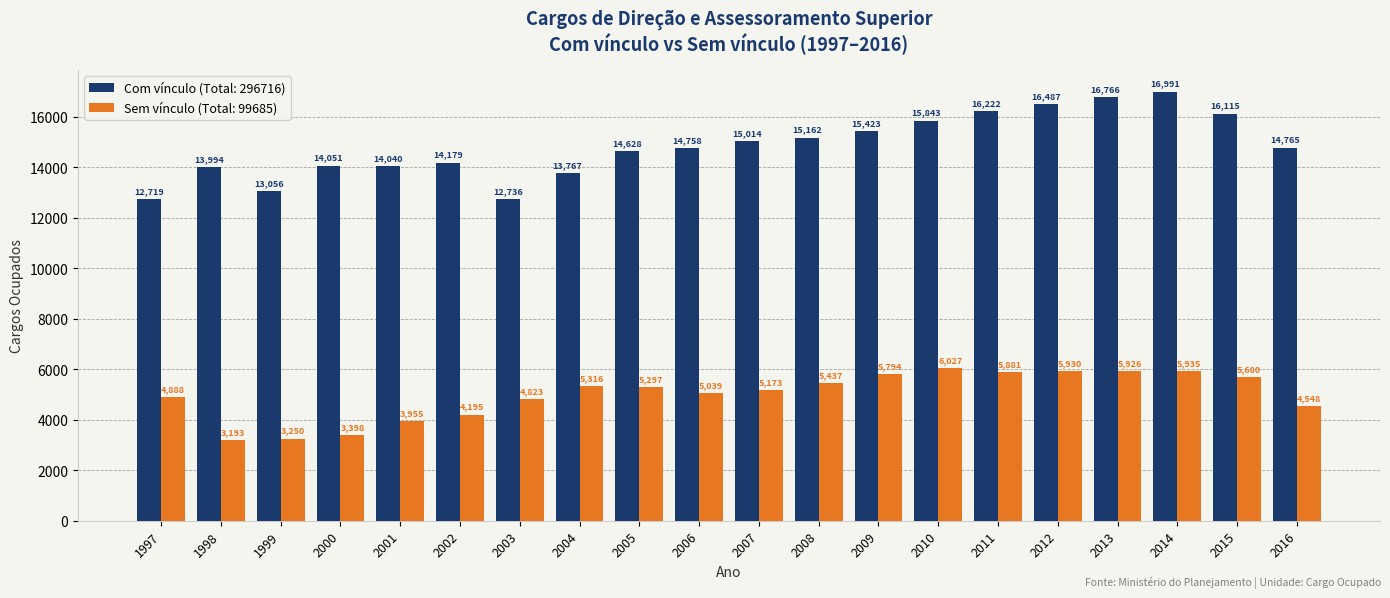

What is the total value across all series at 2002?

18374